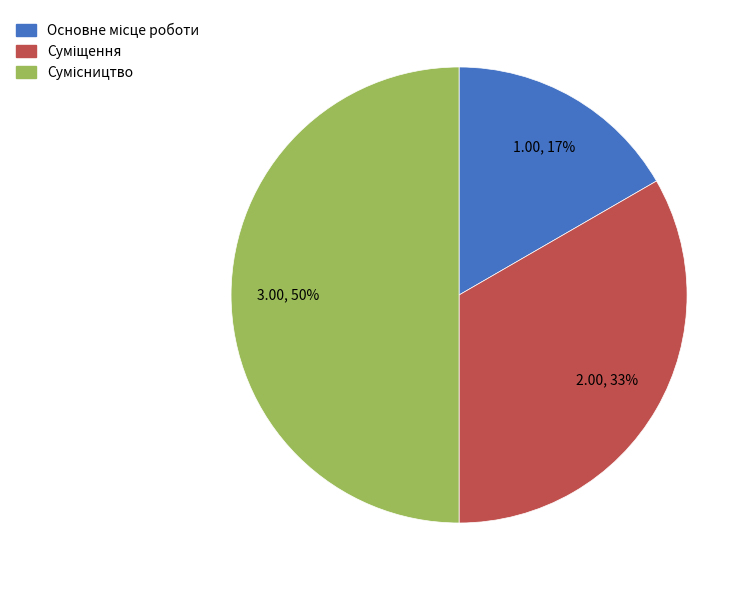

To the nearest percent, what is the average slice percentage?

33%